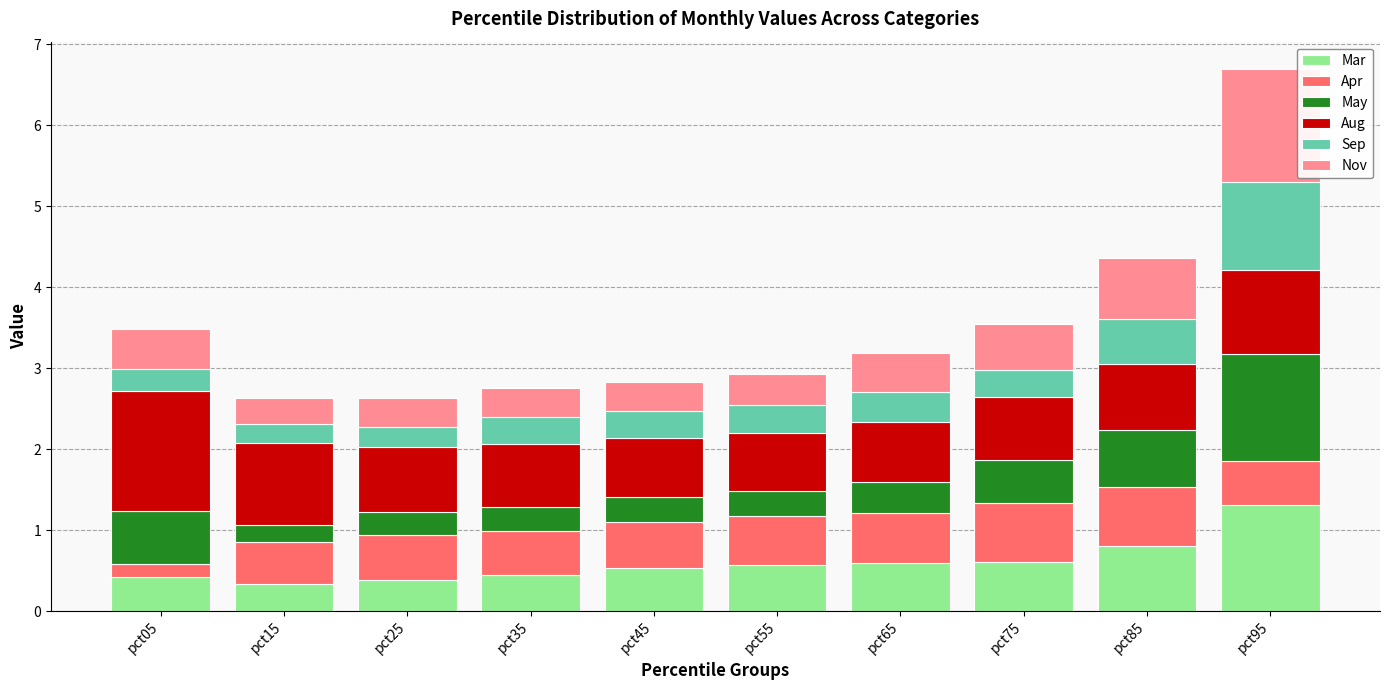

What is the lowest value of the Mar series?

0.3